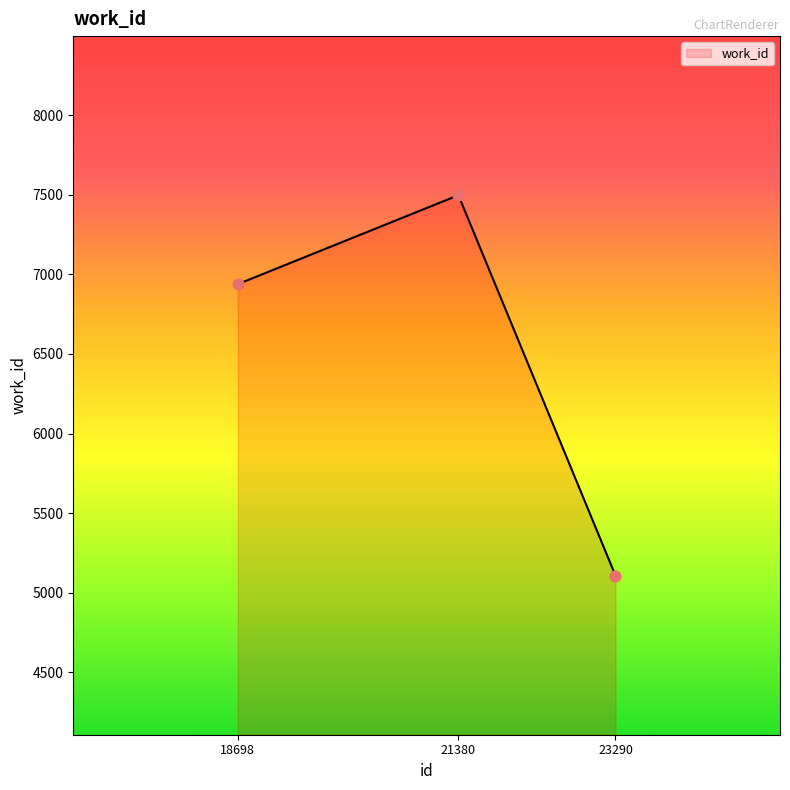

What is the change in value from 21380 to 23290?

-2391